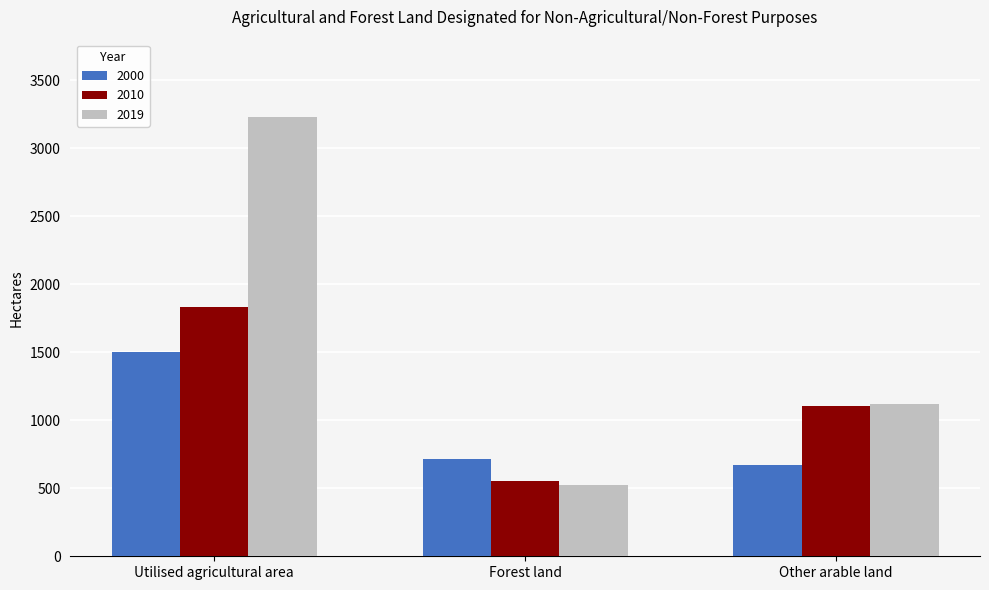

Count the number of data series in this chart.

3